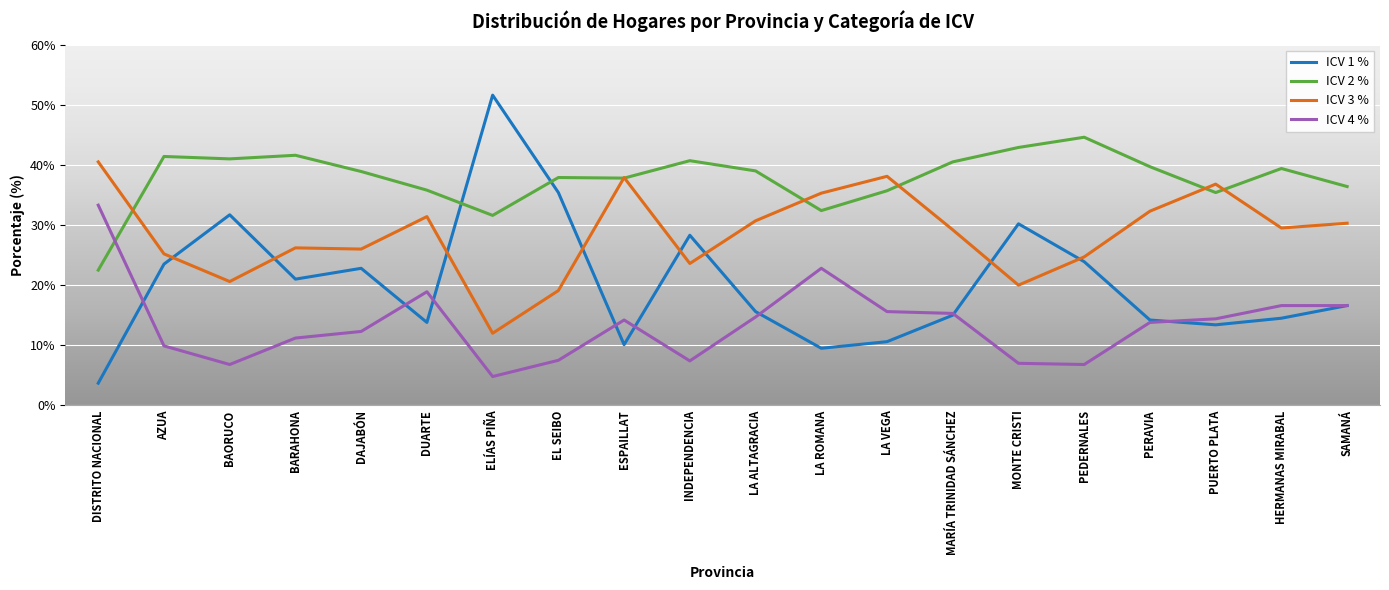

At which label does ICV 3 % first exceed 29?

DISTRITO NACIONAL